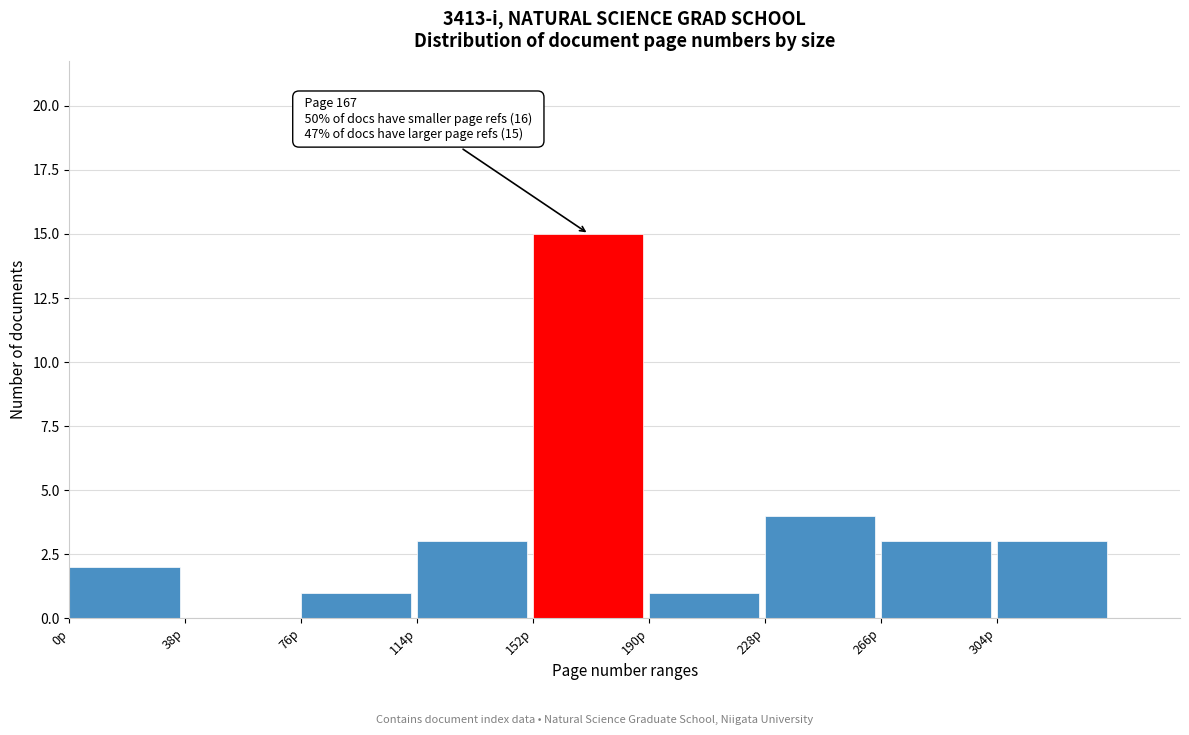

Over which range of the x-axis is the bar tallest?

152 to 190